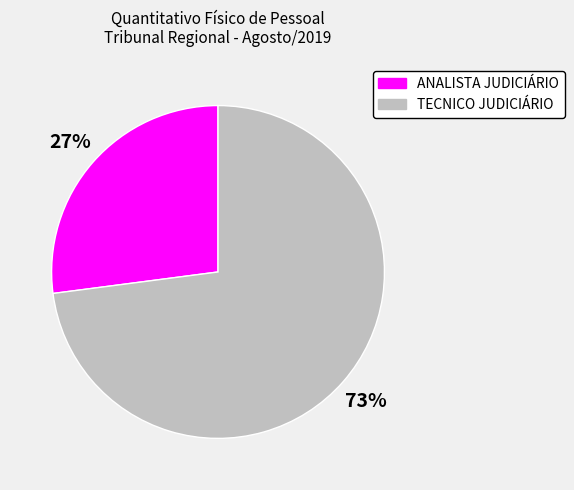

To the nearest percent, what is the average slice percentage?

50%